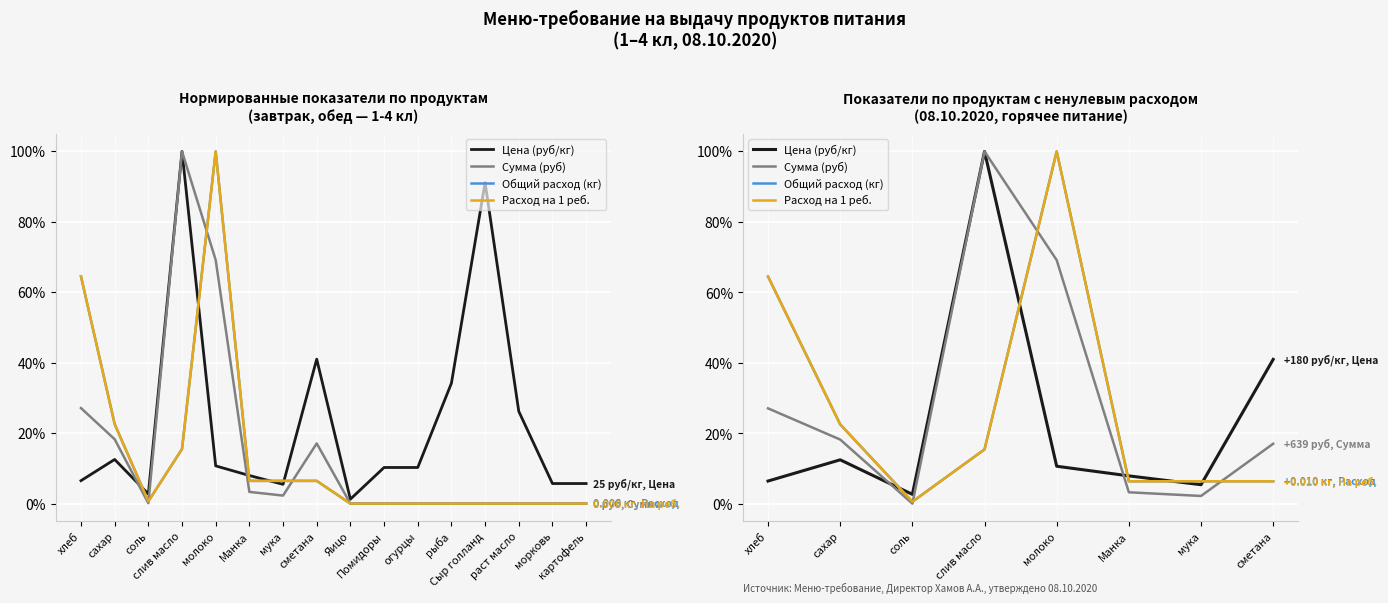

How many lines are shown in the chart?

4